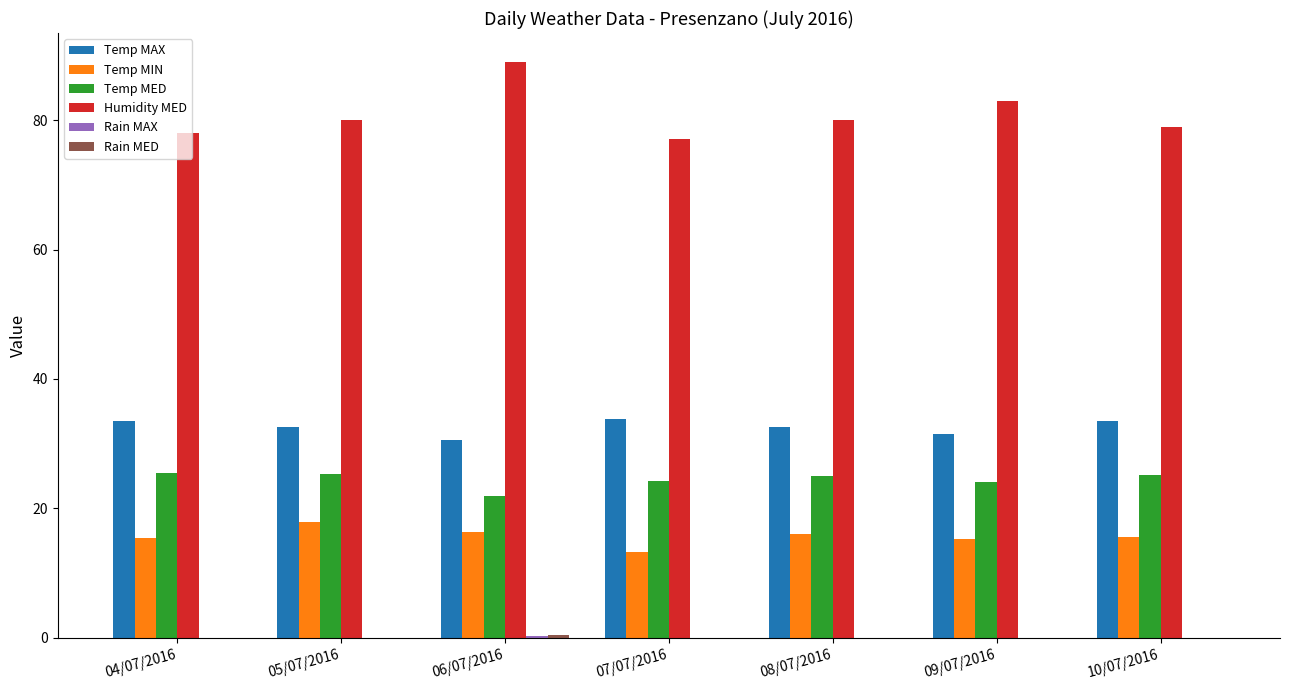

True or false: Temp MED has a value of 34.1 at 07/07/2016.

False